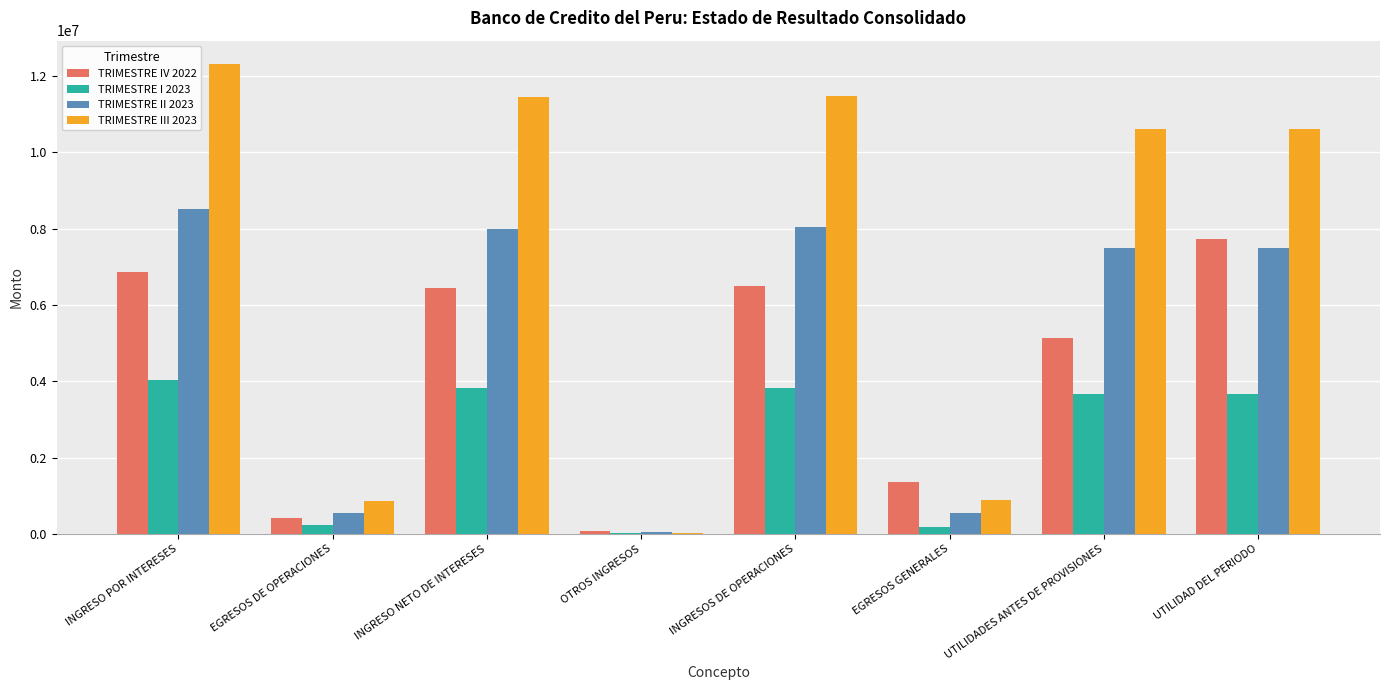

True or false: TRIMESTRE II 2023 has a value of 533206.7 at EGRESOS DE OPERACIONES.

True